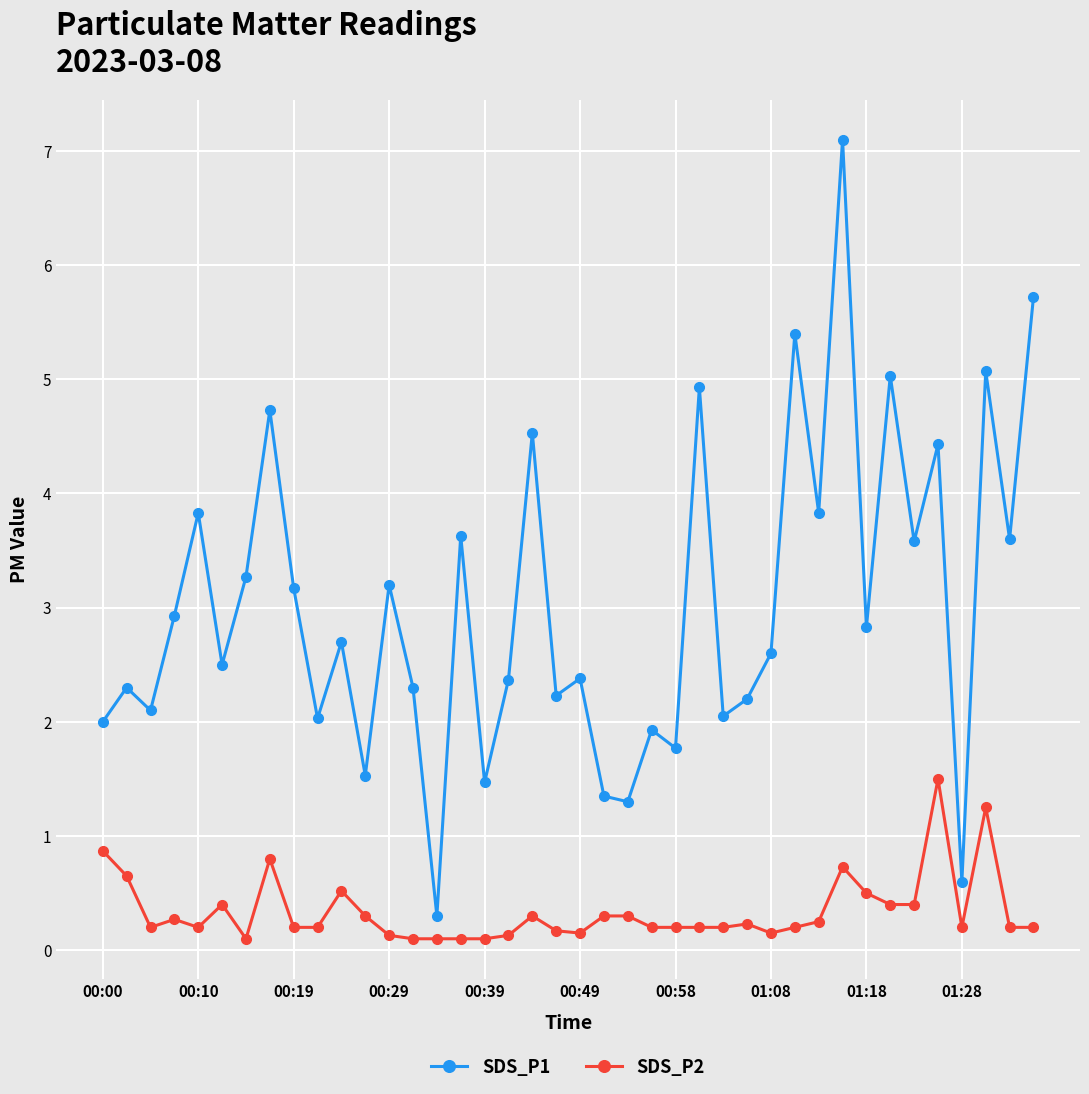

Which series has the largest range (max minus min)?

SDS_P1